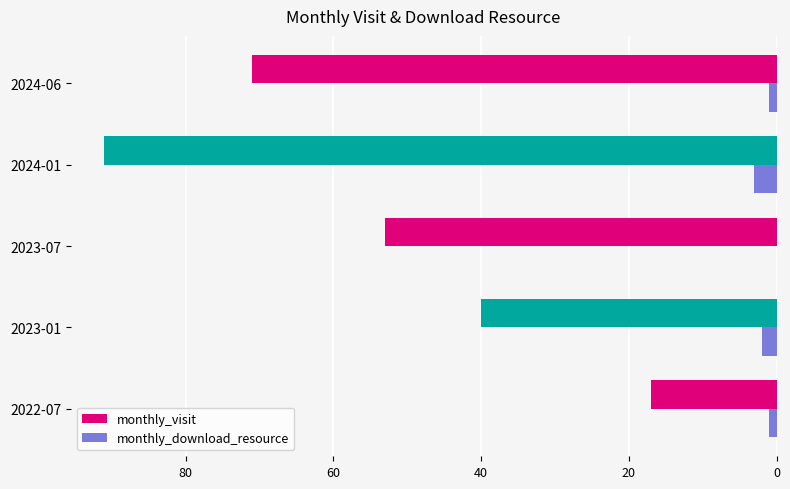

At which category does the chart reach its peak across all series?

2024-01